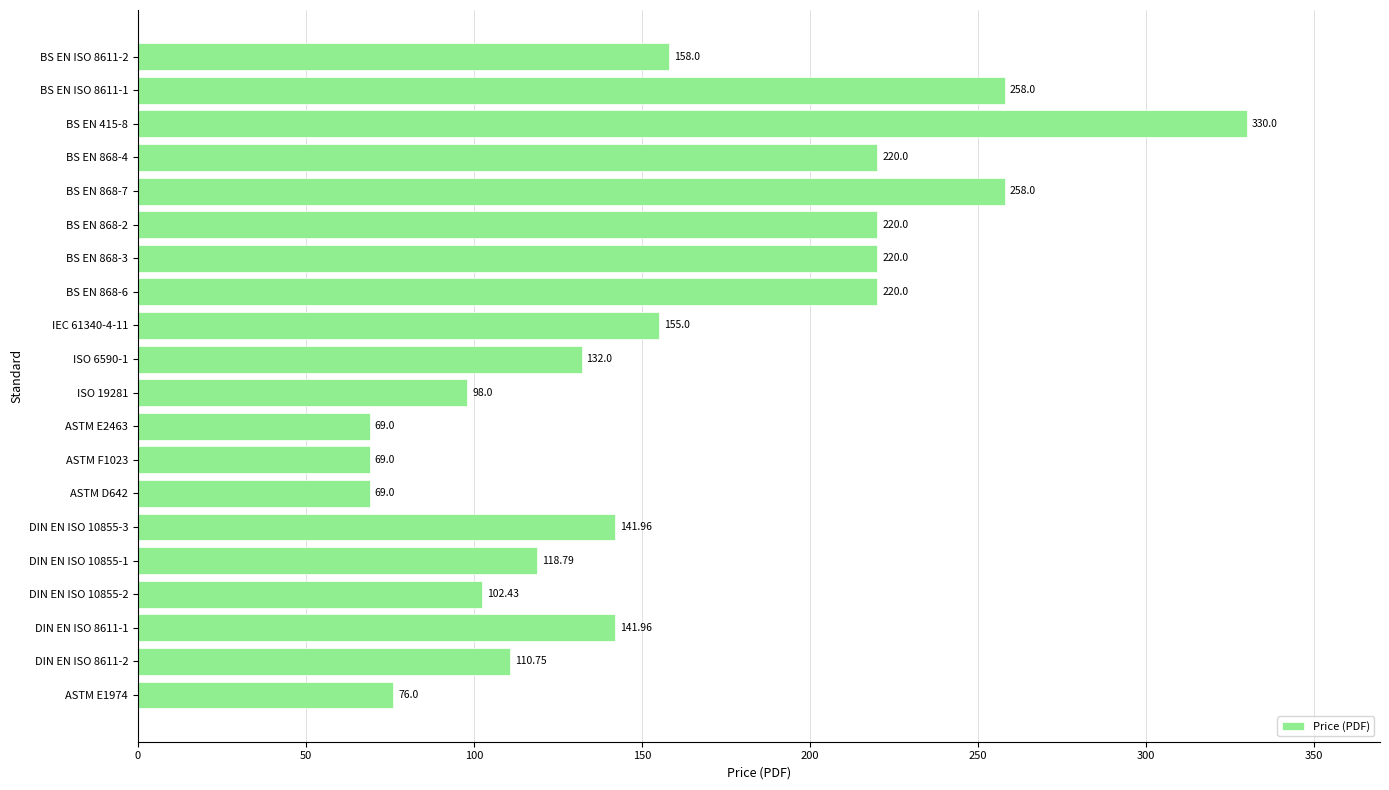

What is the difference between the values at ASTM D642 and ISO 19281?

29.0